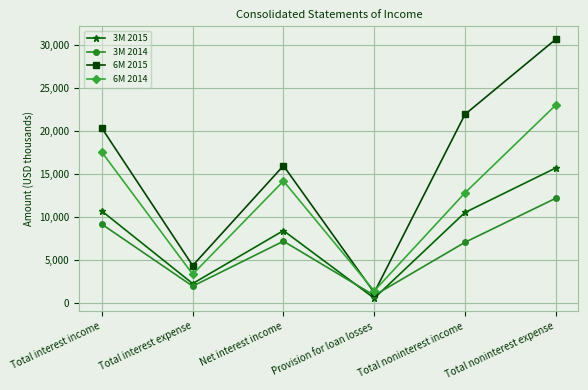

What is the lowest value of the 6M 2015 series?

1220